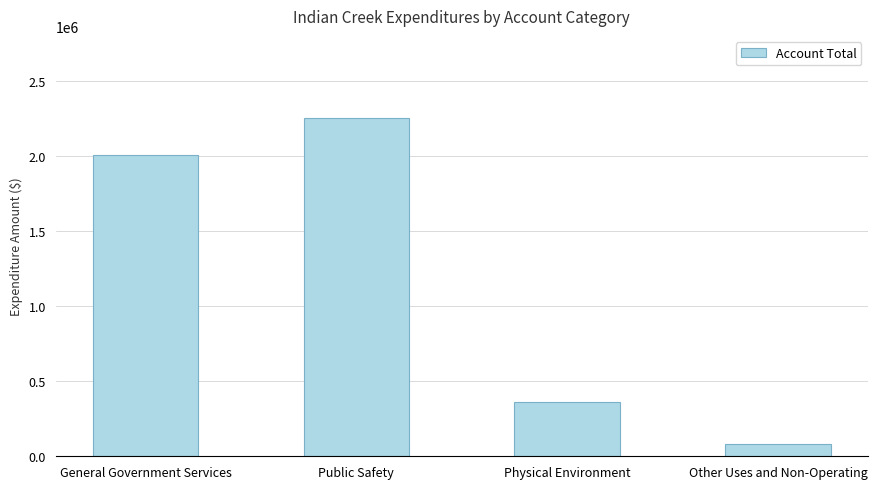

What position from the right is Physical Environment?

2